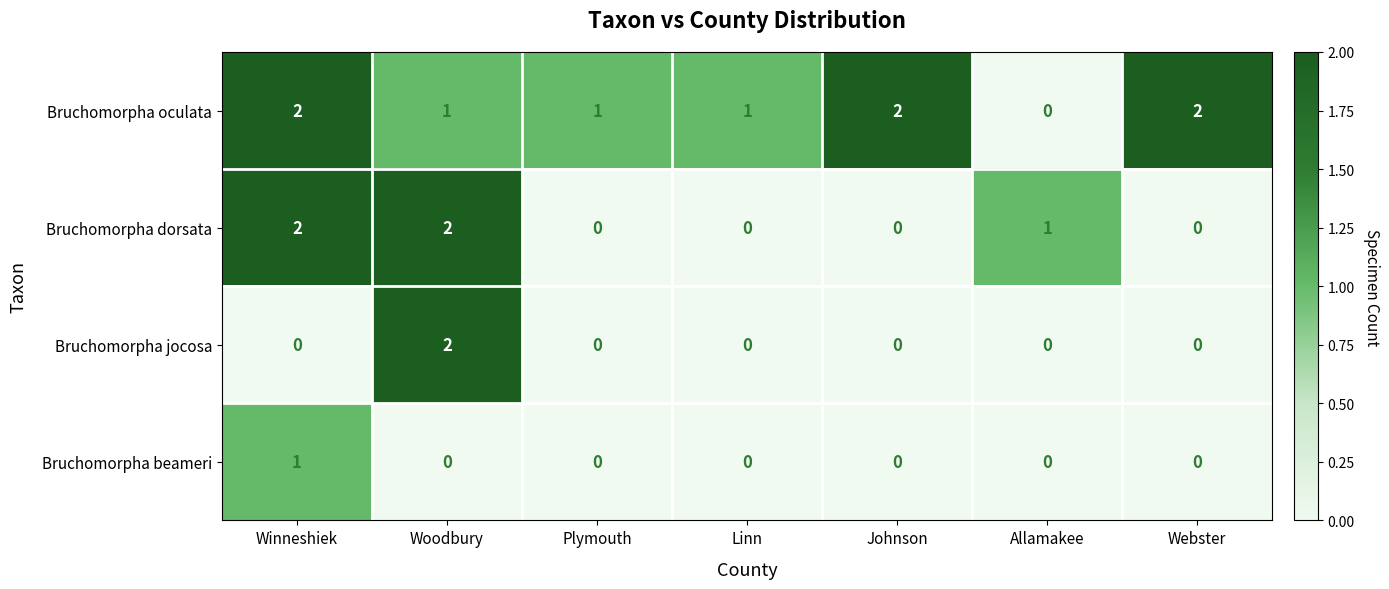

Is it true that Bruchomorpha jocosa equals 1 at Webster?

False